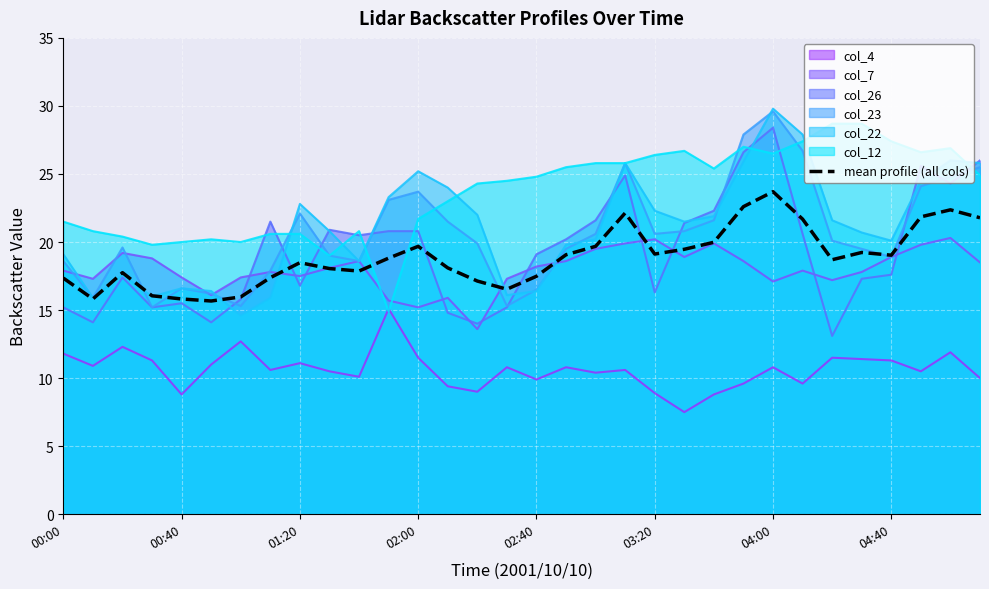

Between 00:40 and 03:20, which series saw the biggest shift?

col_12